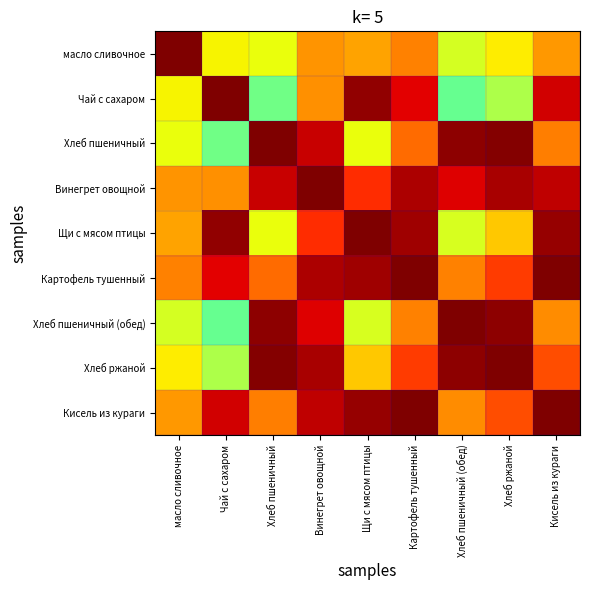

At how many categories does at least one series exceed 0?

9